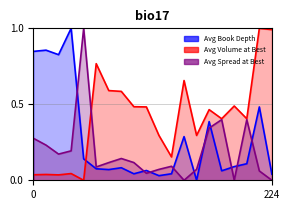

How many interior local valleys does the Avg Book Depth series have?

6